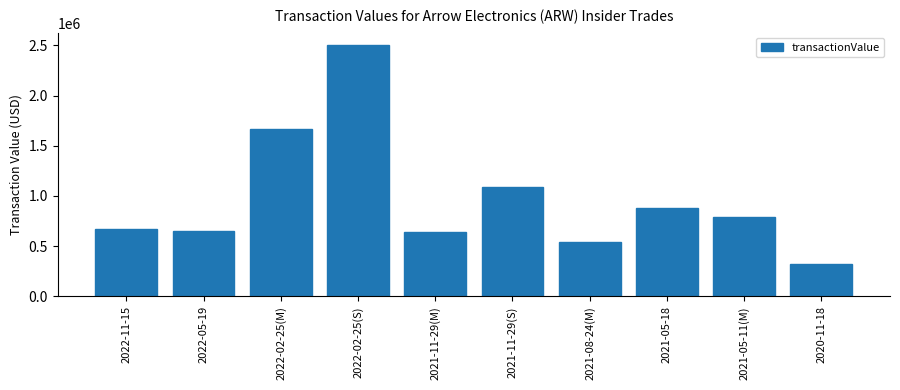

What is the label of the 9th bar from the left?

2021-05-11(M)